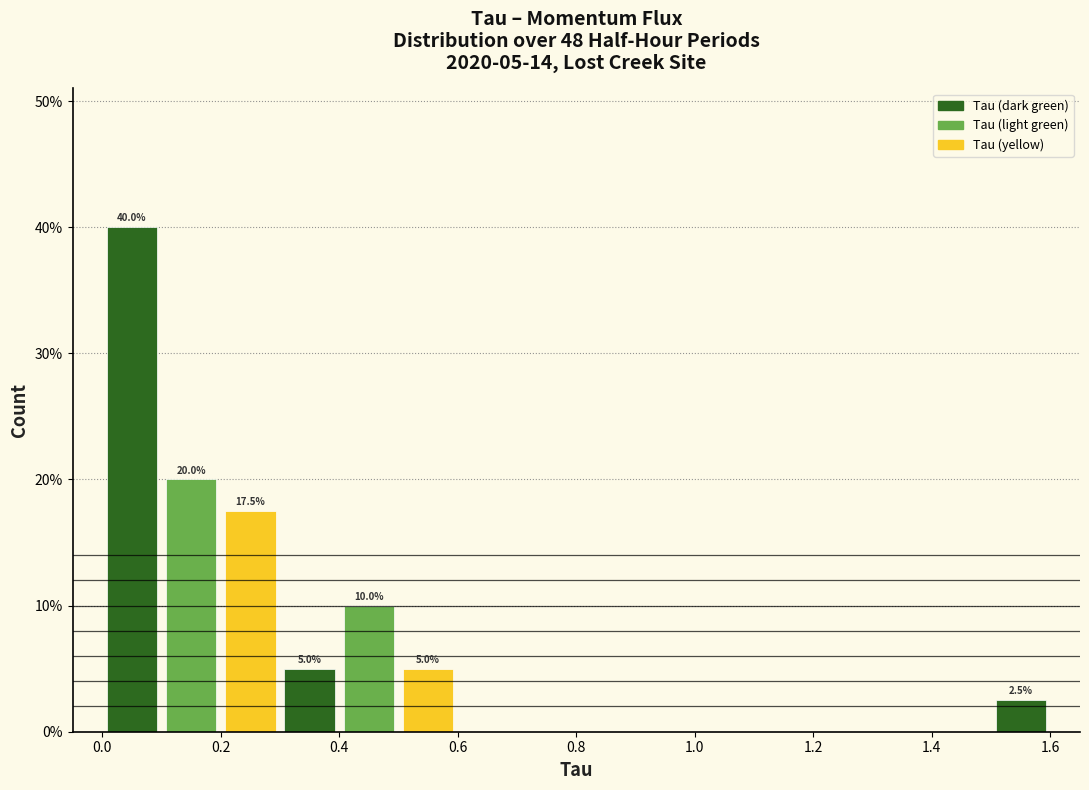

Over which range of the x-axis is the bar tallest?

0.0 to 0.1